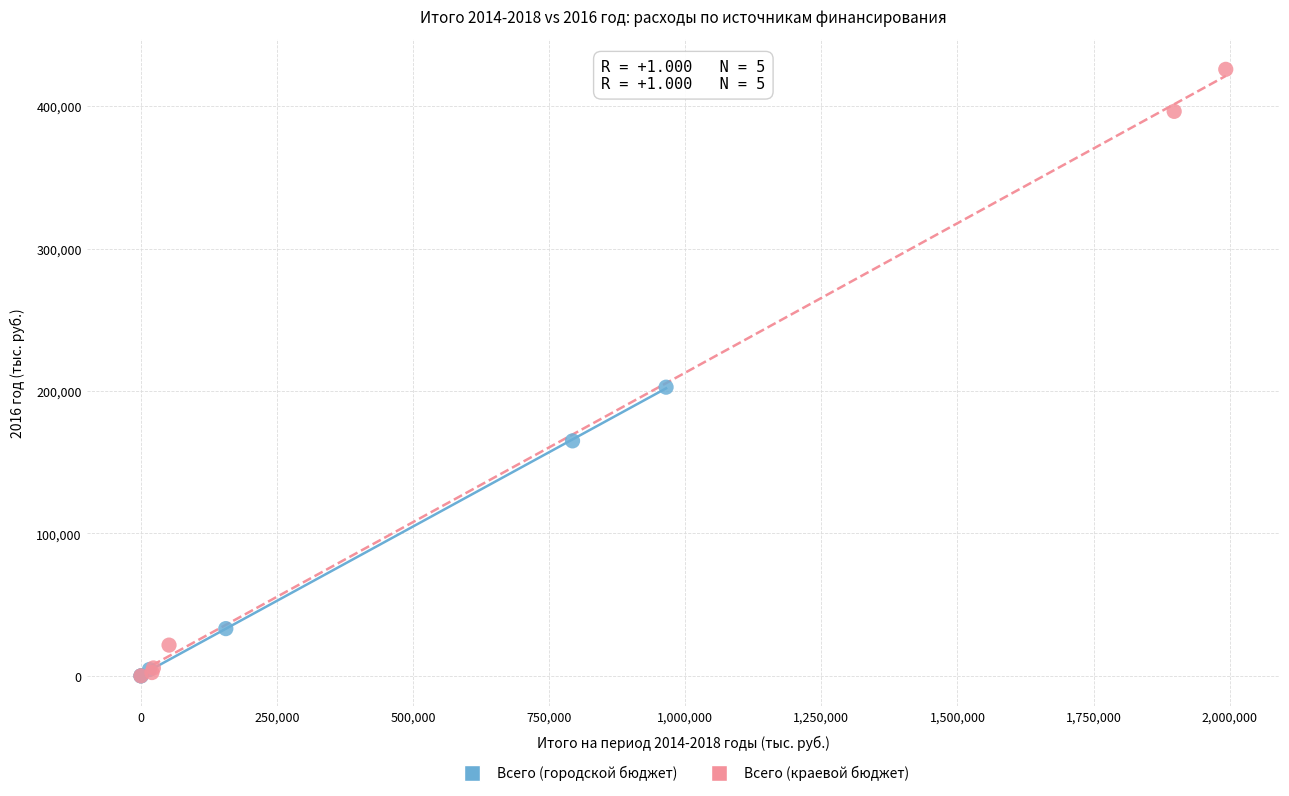

Which series reaches the maximum Y coordinate?

Всего (краевой бюджет)